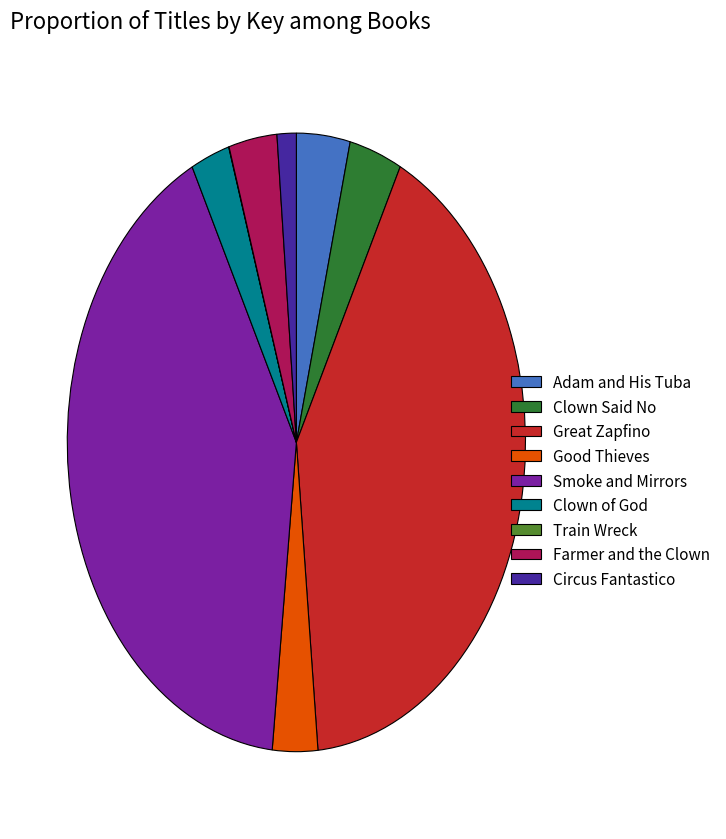

The Clown of God slice represents 3% of the pie. True or false?

True